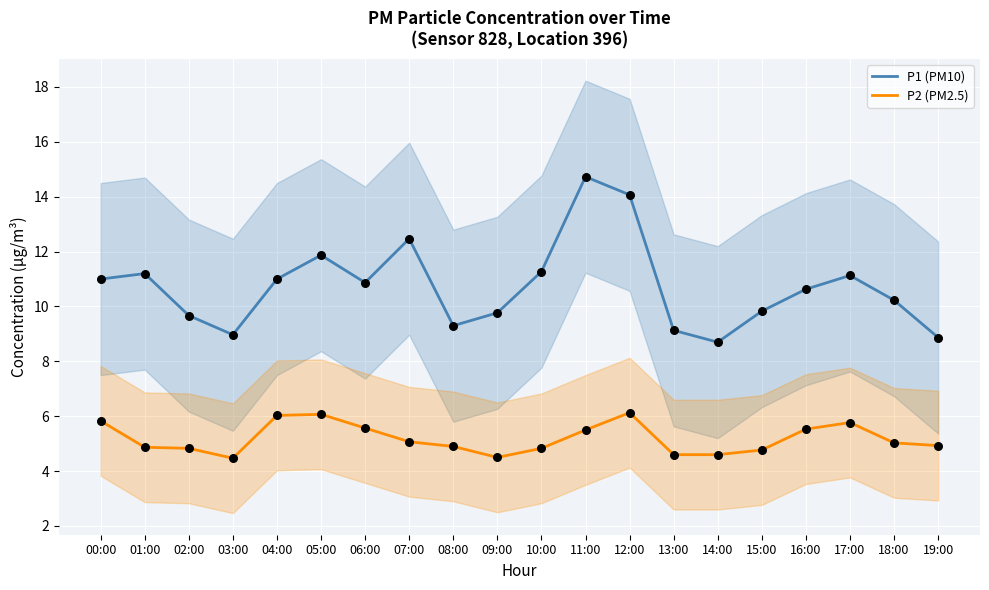

What are all the series names shown in the legend?

P1 (PM10), P2 (PM2.5)